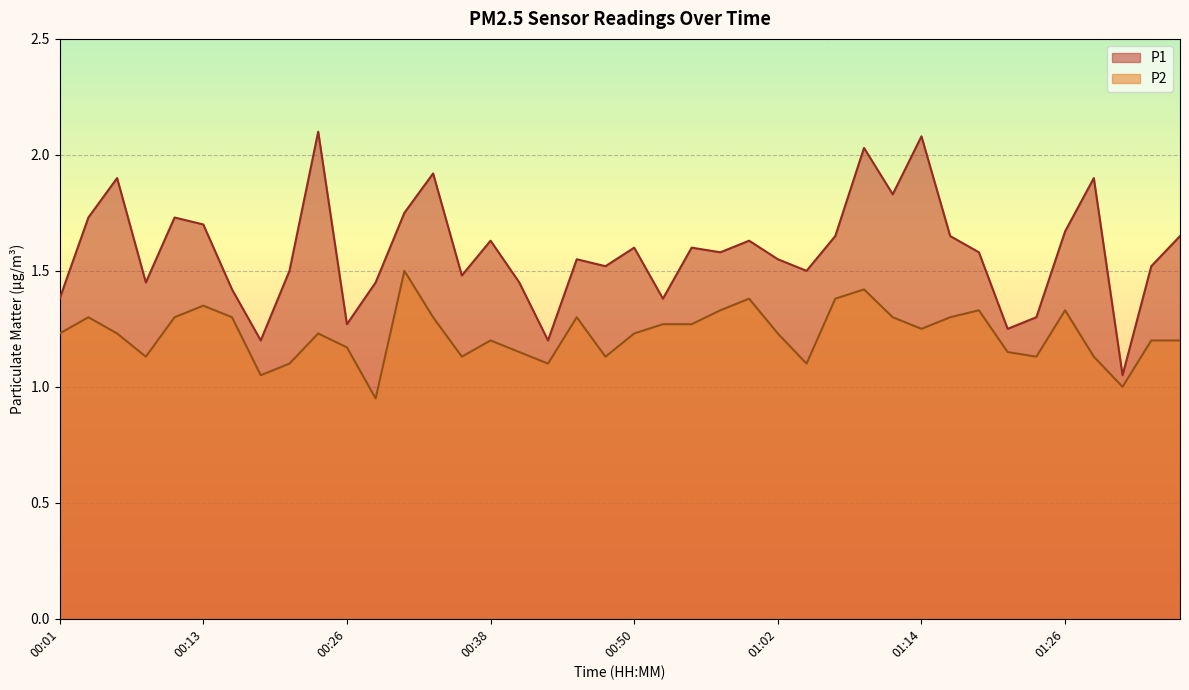

Rank the series at 00:01 from lowest to highest value.

P2, P1